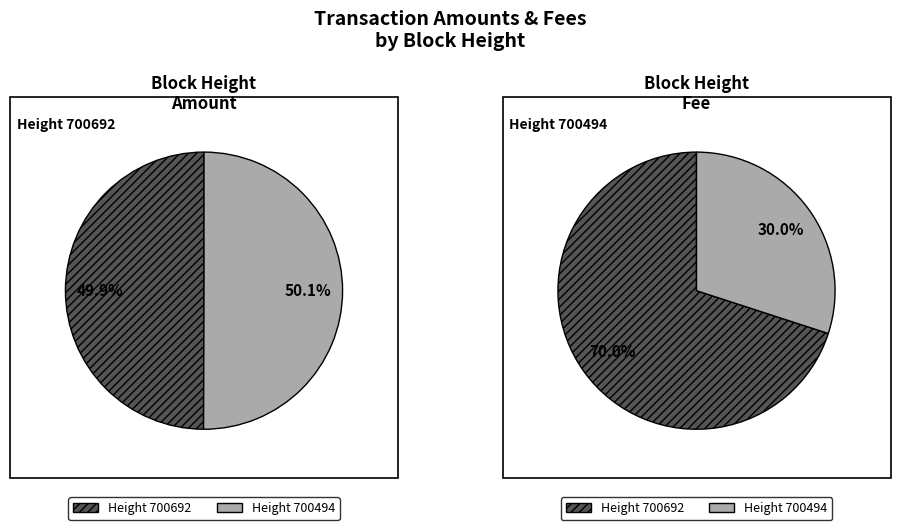

What portion of the pie excludes 700494?

49.9%